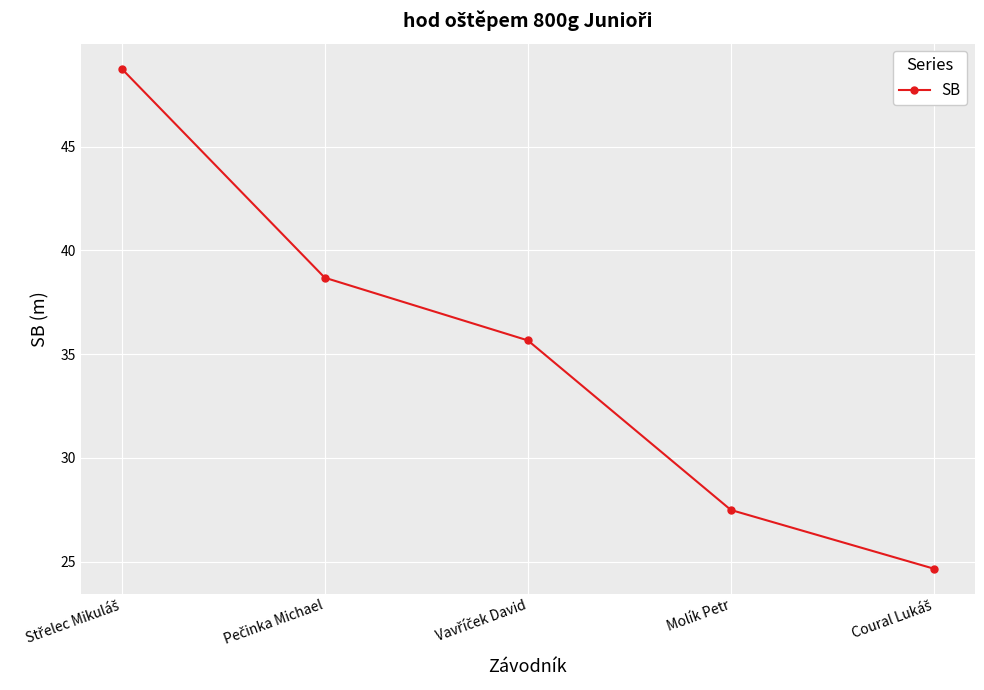

The chart shows a value of 8.8 at Molík Petr. True or false?

False